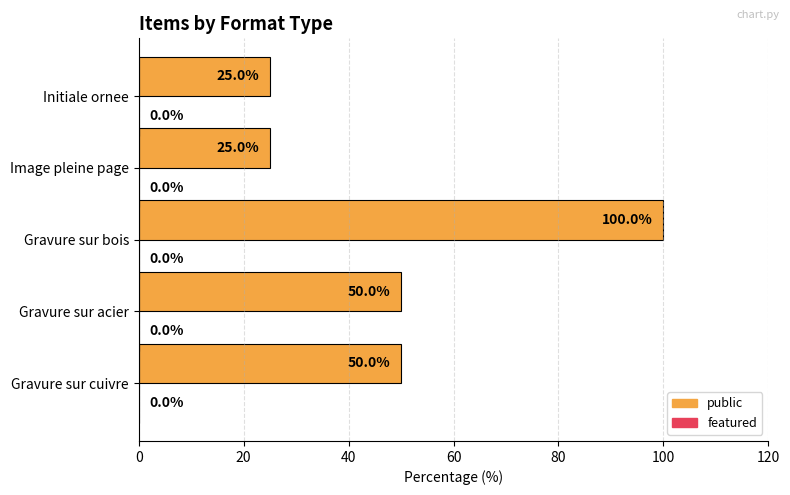

The value at Gravure sur bois is 100. True or false?

True